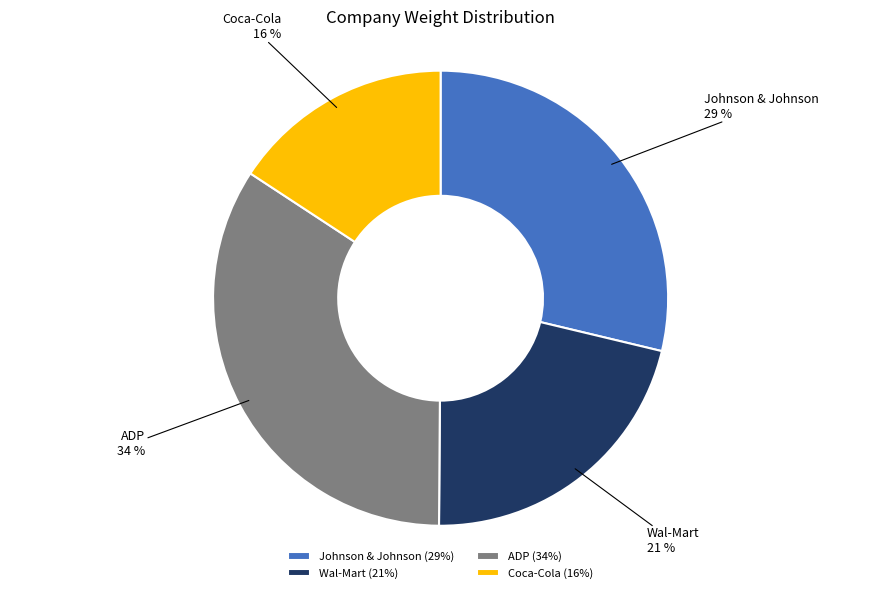

The ADP slice represents 34% of the pie. True or false?

True